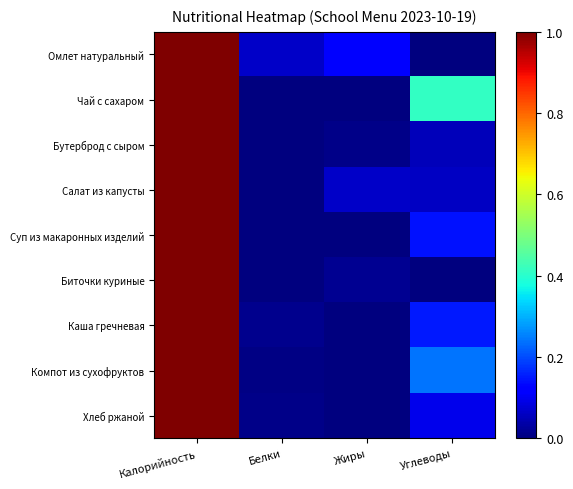

Count the number of data series in this chart.

9